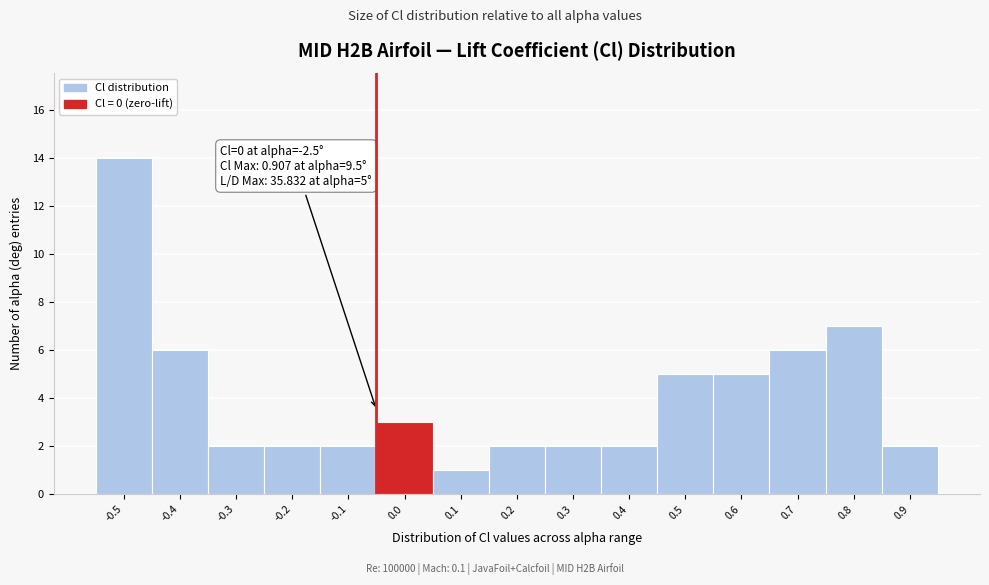

Reading left to right, list all the values displayed in this chart.

-0.5=14	-0.4=6	-0.3=2	-0.2=2	-0.1=2	0.0=3	0.1=1	0.2=2	0.3=2	0.4=2	0.5=5	0.6=5	0.7=6	0.8=7	0.9=2